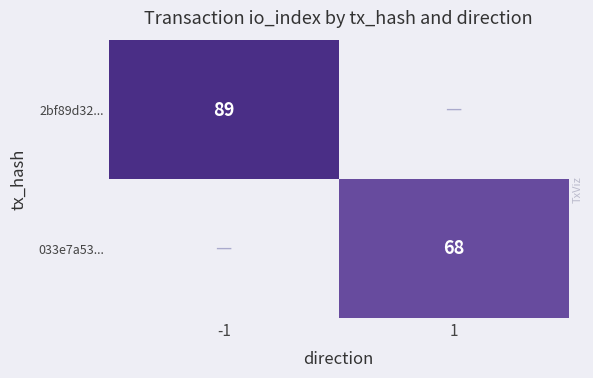

True or false: 2bf89d32... has a value of 89 at -1.

True